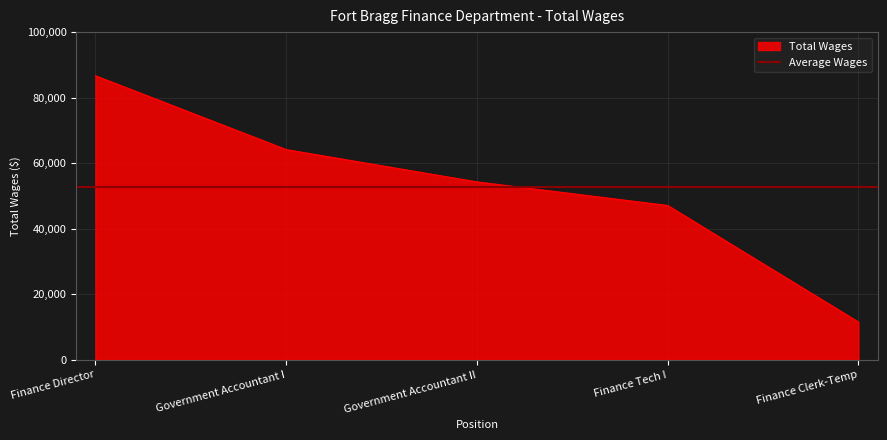

The value at Finance Director is 130106. True or false?

False